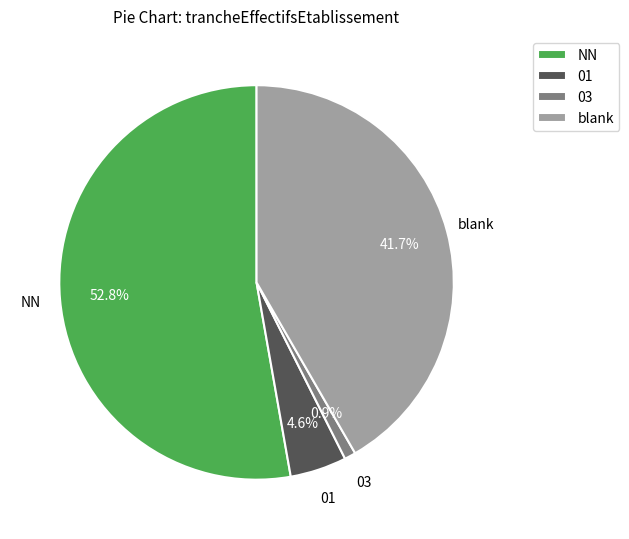

Rank the categories by value from highest to lowest.

NN, blank, 01, 03